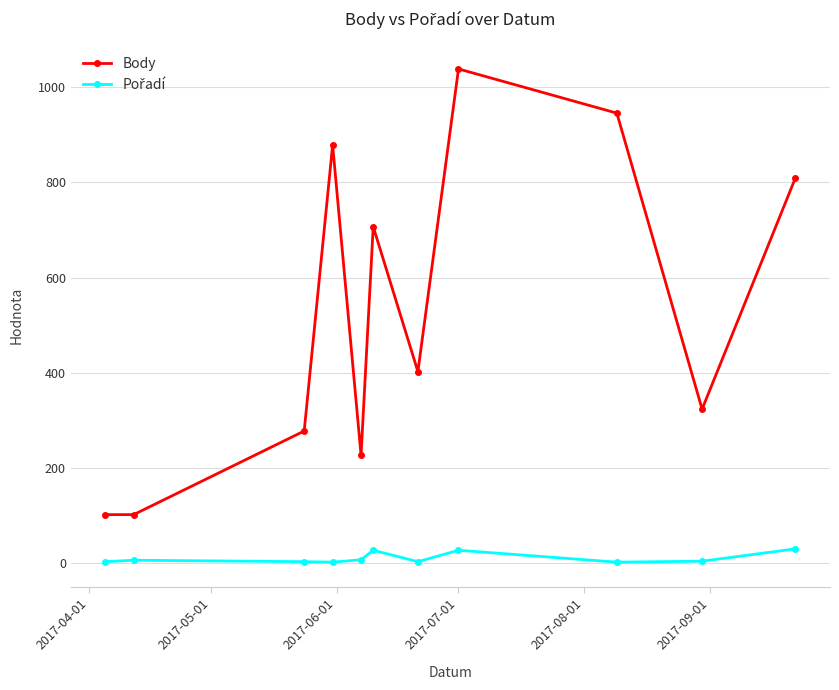

Which series has the largest total across all categories?

Body